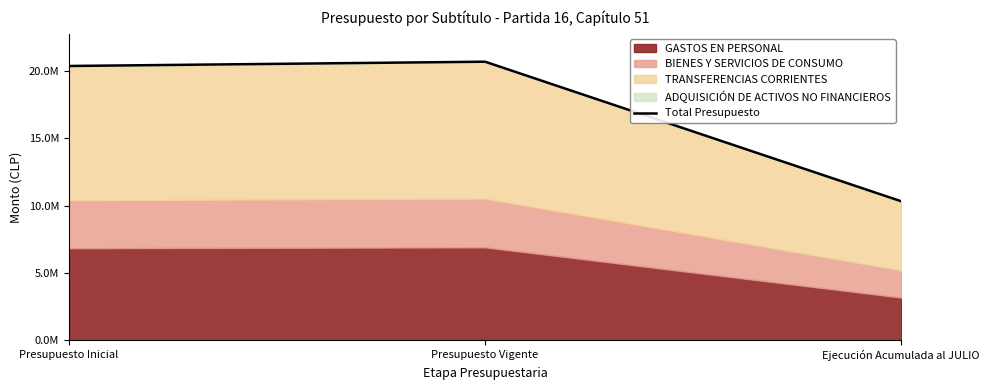

How many lines are shown in the chart?

1